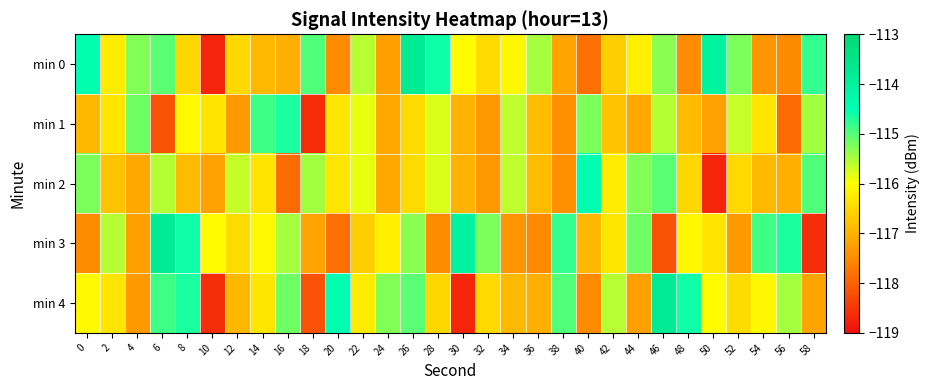

How many distinct data groups are displayed?

5